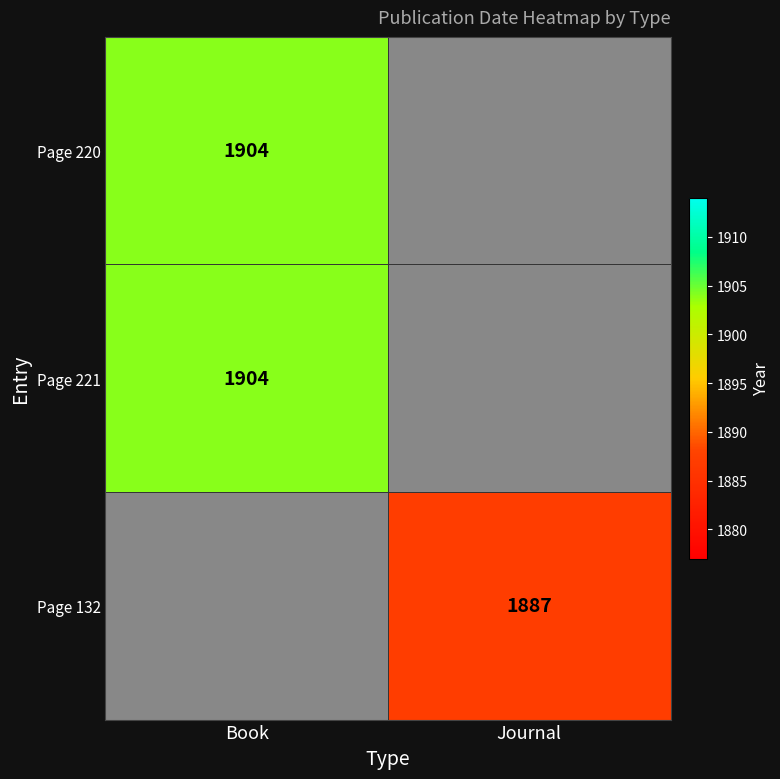

Is it true that Page 220 equals 559 at Book?

False